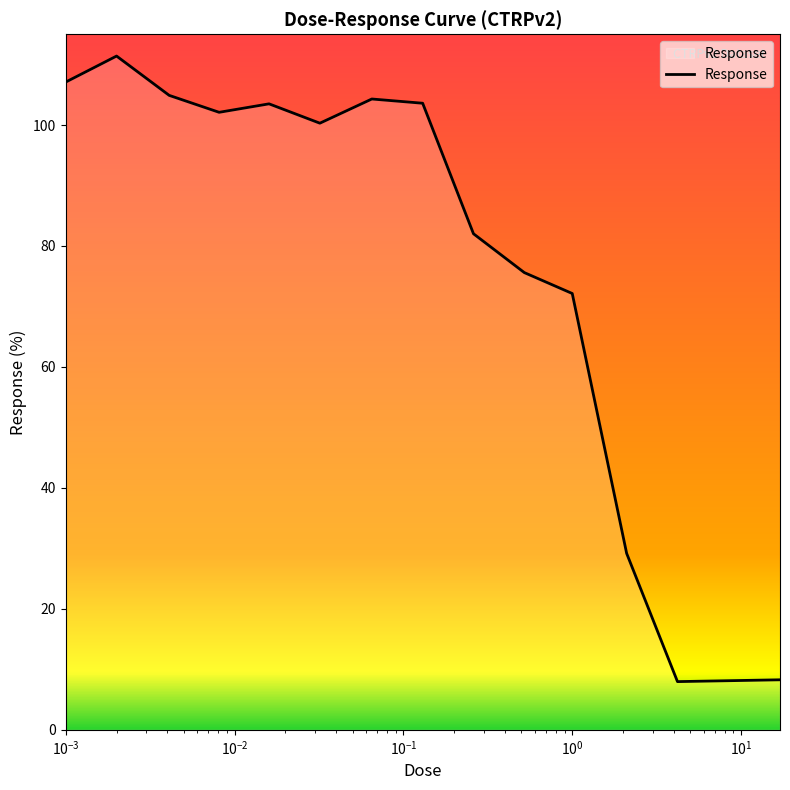

What is the difference between the maximum and minimum values?

103.4